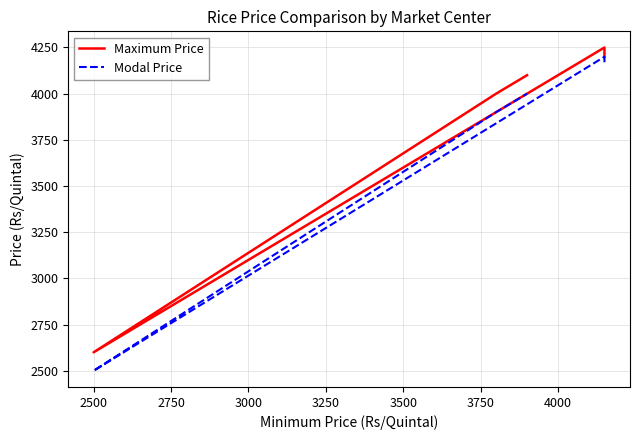

In Modal Price, how many points are lower than both neighbors (excluding endpoints)?

1